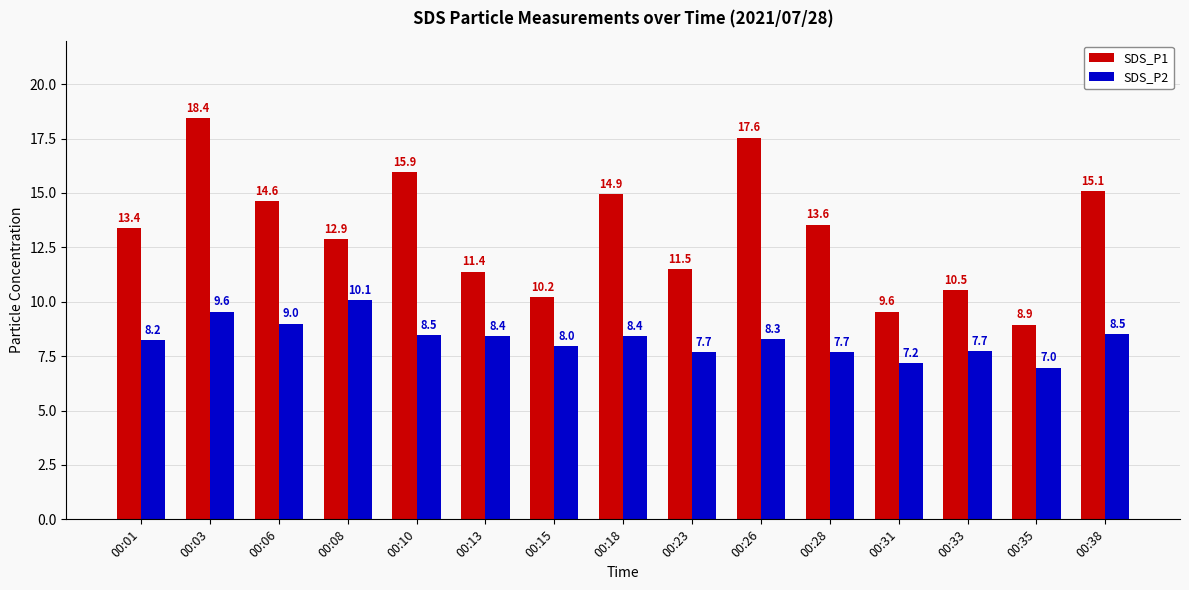

Rank the series by their maximum value, from highest to lowest.

SDS_P1, SDS_P2